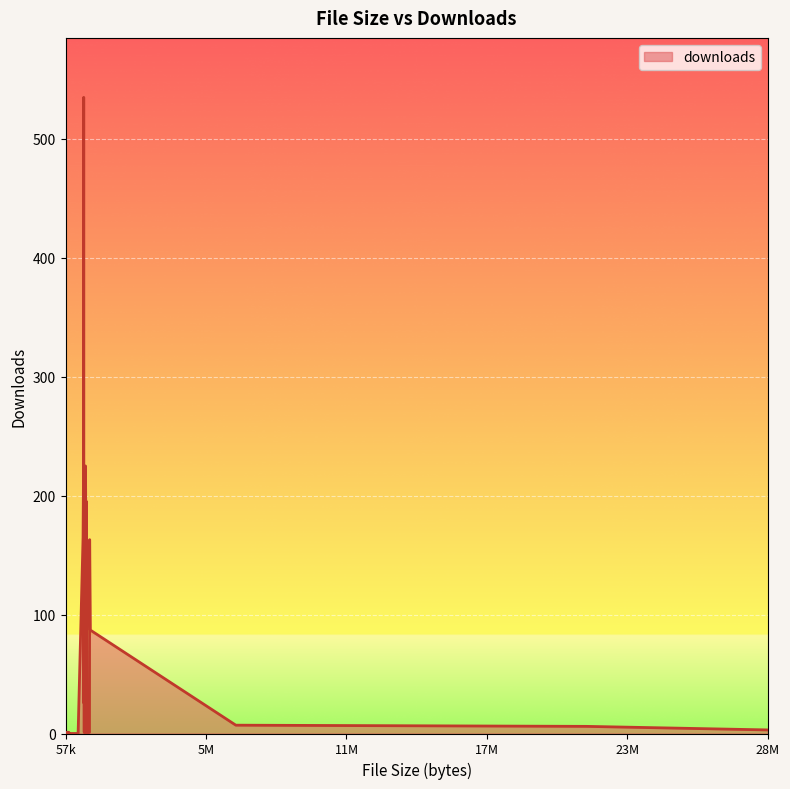

What is the greatest value displayed?

535